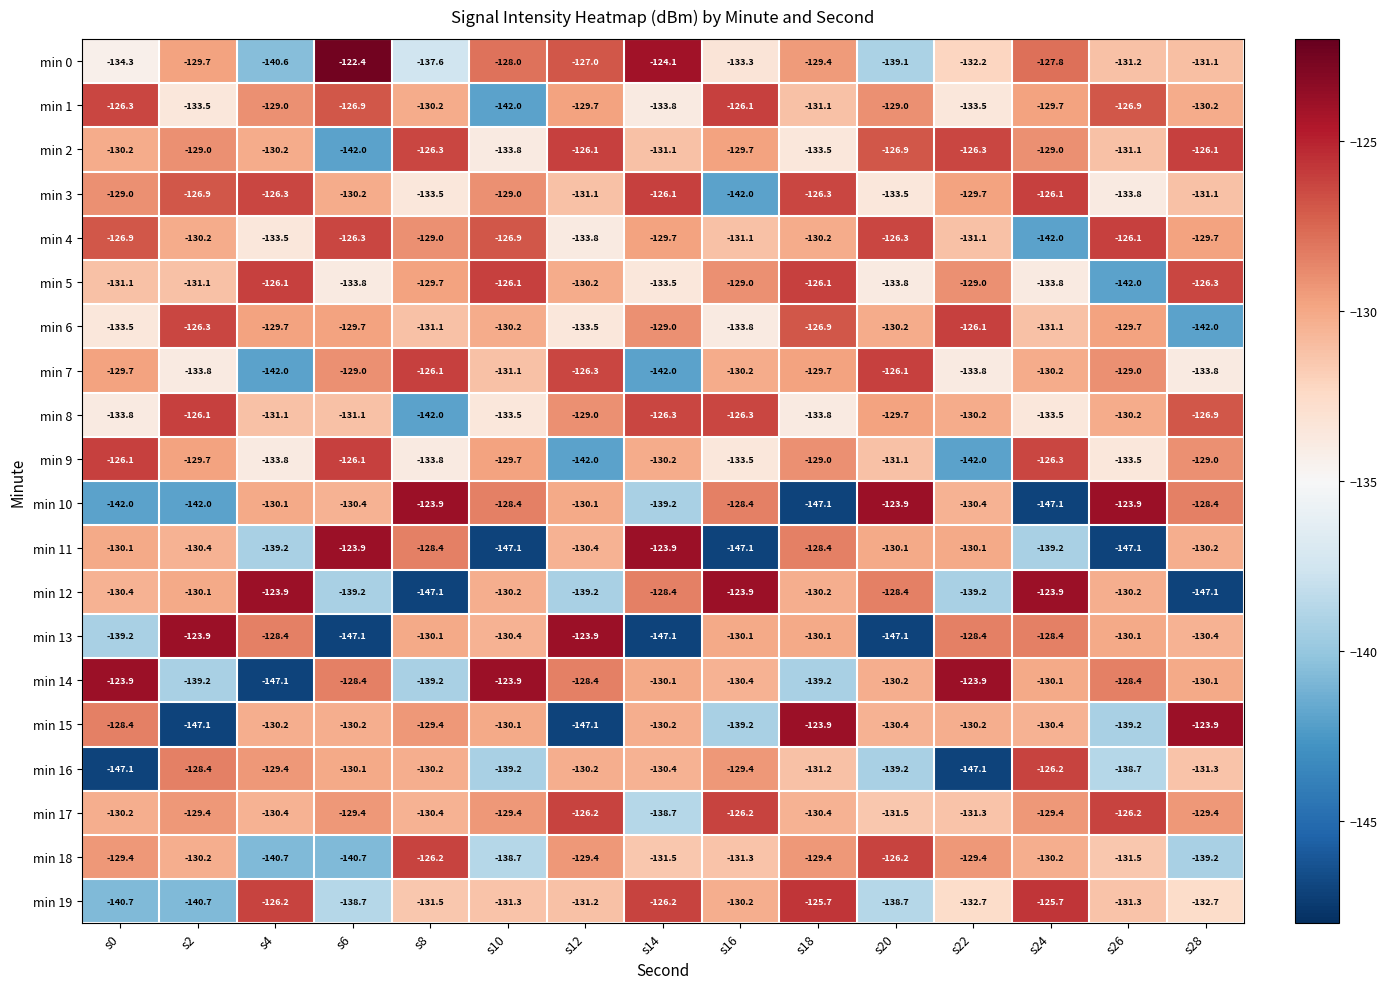

At which label does min 6 first exceed -130?

s2